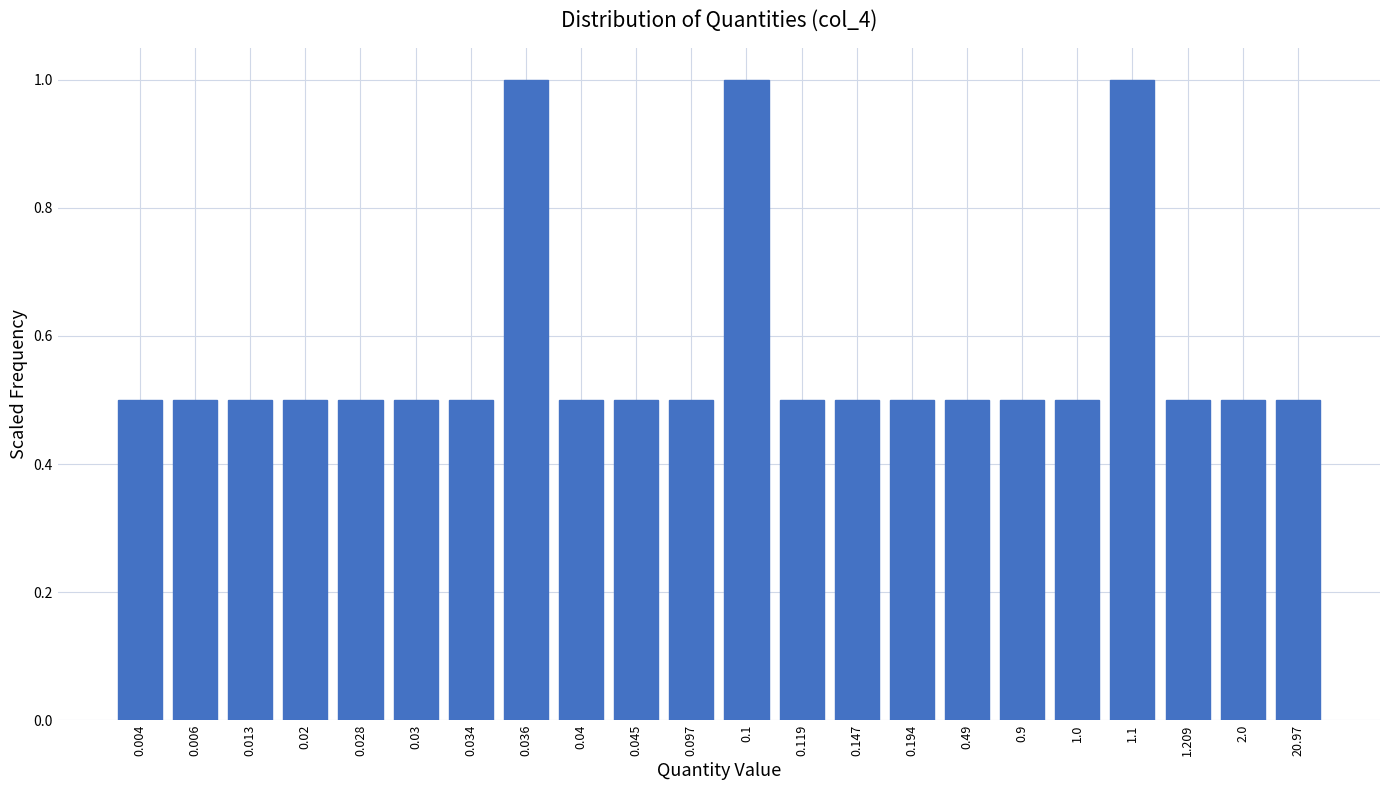

Reading left to right, extract all data points from this chart.

0.5	0.5	0.5	0.5	0.5	0.5	0.5	1.0	0.5	0.5	0.5	1.0	0.5	0.5	0.5	0.5	0.5	0.5	1.0	0.5	0.5	0.5